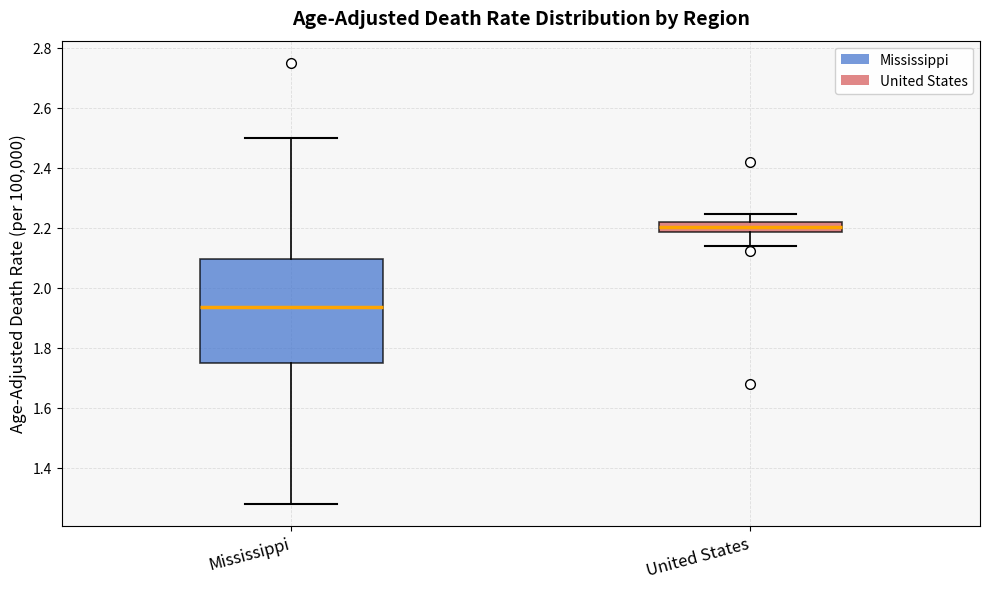

Which box has the lowest median line?

Mississippi